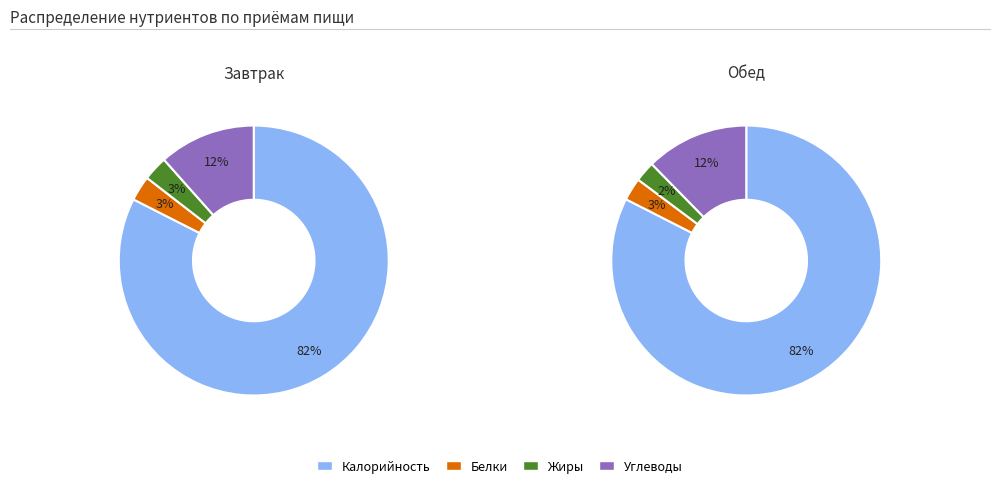

Is Углеводы the majority of the pie?

No